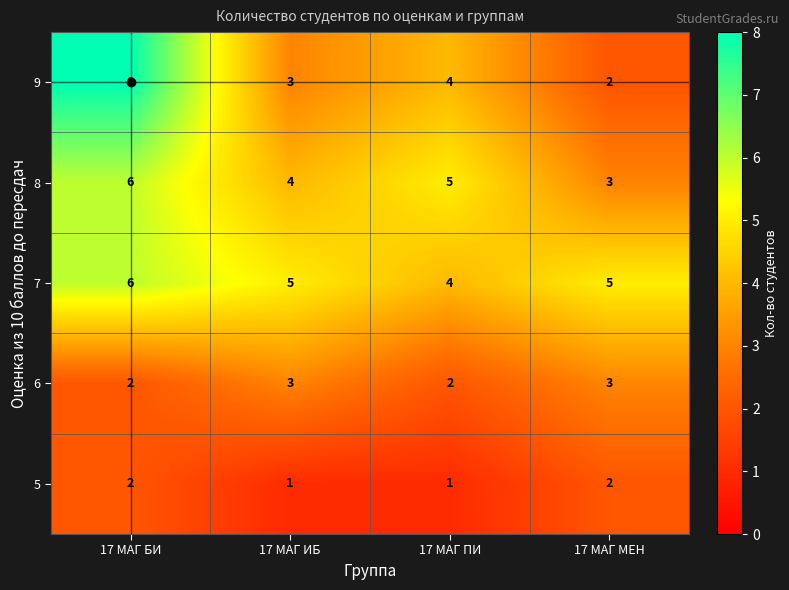

Which series has the largest total across all categories?

7